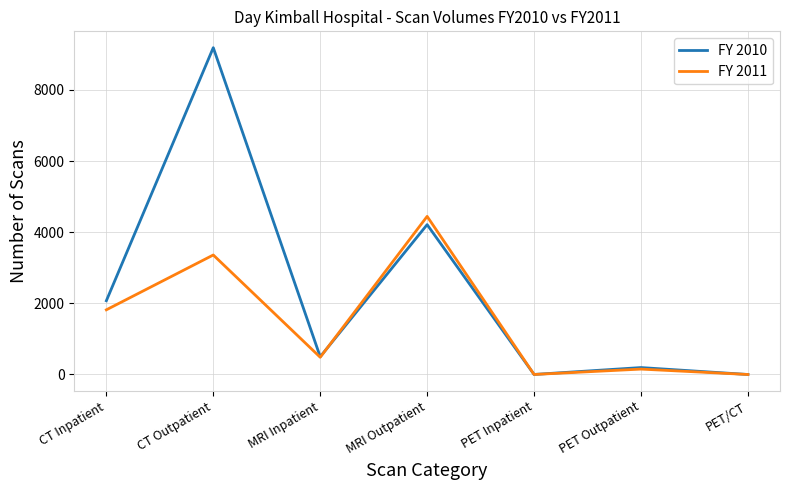

The value of FY 2011 at CT Outpatient is 5614. True or false?

False